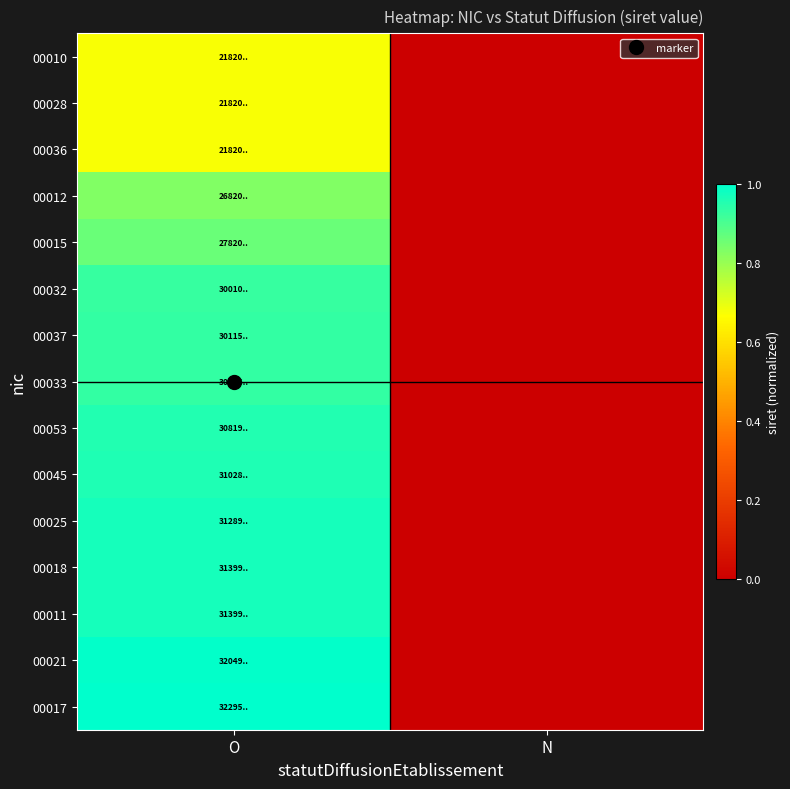

Which series changed the most between O and N?

00017